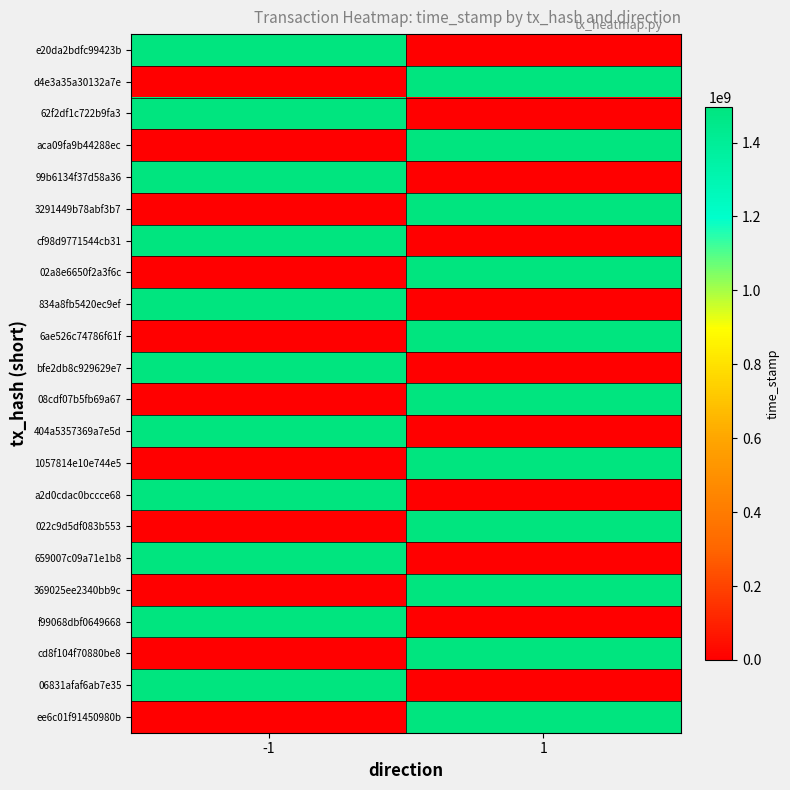

Reading right to left, transcribe all the data shown in this chart.

e20da2bdfc99423b: 1=0	-1=1496608669
d4e3a35a30132a7e: 1=1496599214	-1=0
62f2df1c722b9fa3: 1=0	-1=1495312435
aca09fa9b44288ec: 1=1495307977	-1=0
99b6134f37d58a36: 1=0	-1=1495018258
3291449b78abf3b7: 1=1495015311	-1=0
cf98d9771544cb31: 1=0	-1=1494415442
02a8e6650f2a3f6c: 1=1494414833	-1=0
834a8fb5420ec9ef: 1=0	-1=1494266359
6ae526c74786f61f: 1=1494265087	-1=0
bfe2db8c929629e7: 1=0	-1=1494132233
08cdf07b5fb69a67: 1=1494121252	-1=0
404a5357369a7e5d: 1=0	-1=1494011670
1057814e10e744e5: 1=1494010073	-1=0
a2d0cdac0bccce68: 1=0	-1=1493899889
022c9d5df083b553: 1=1493896496	-1=0
659007c09a71e1b8: 1=0	-1=1493787600
369025ee2340bb9c: 1=1493786689	-1=0
f99068dbf0649668: 1=0	-1=1493682834
cd8f104f70880be8: 1=1493681445	-1=0
06831afaf6ab7e35: 1=0	-1=1493554335
ee6c01f91450980b: 1=1493552224	-1=0